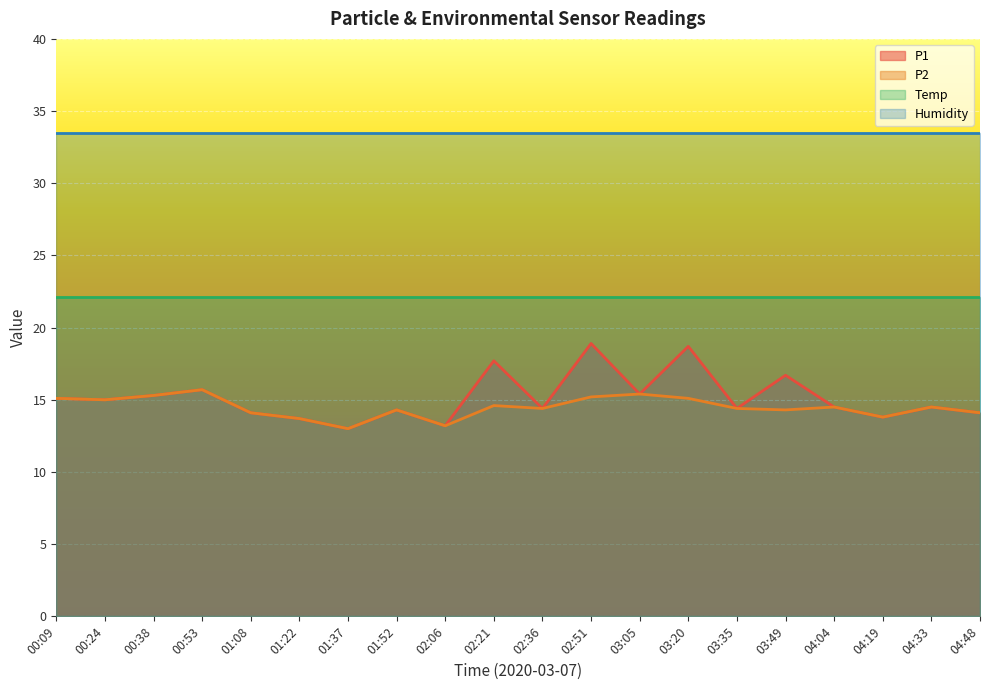

What is the difference between the maximum and second lowest values in the P1 series?

5.7